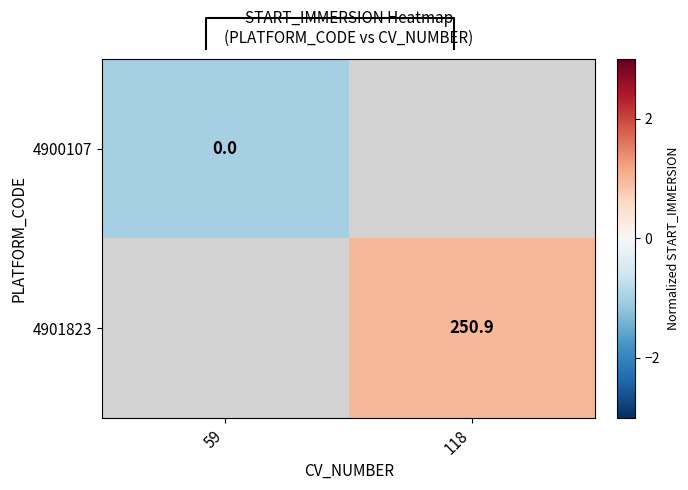

The 4901823 series shows 250.9 at 118. True or false?

True